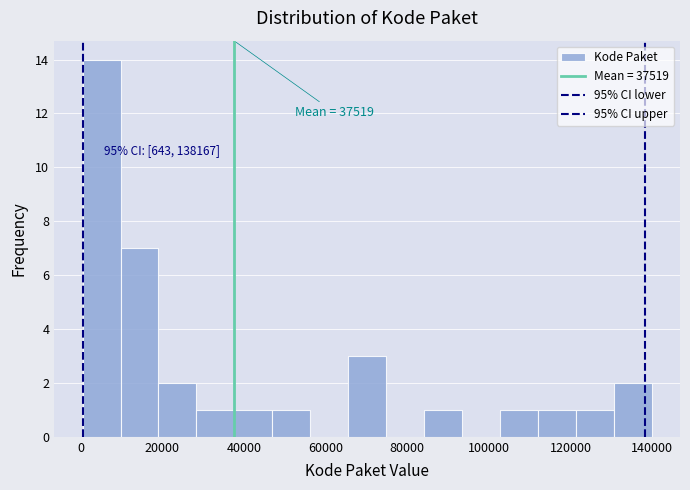

Over which range of the x-axis is the bar tallest?

0 to 10000